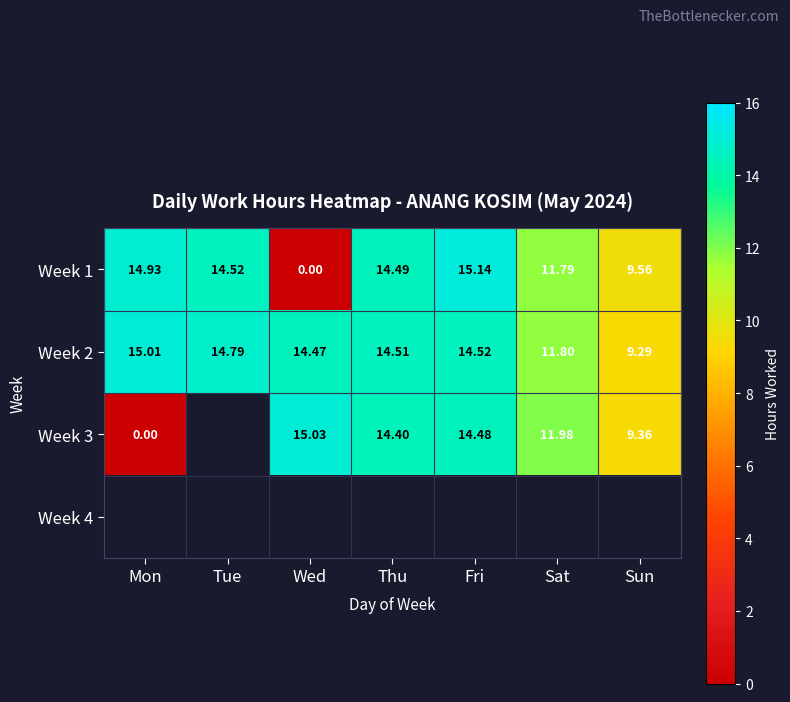

The value of Week 3 at Wed is 6.7. True or false?

False